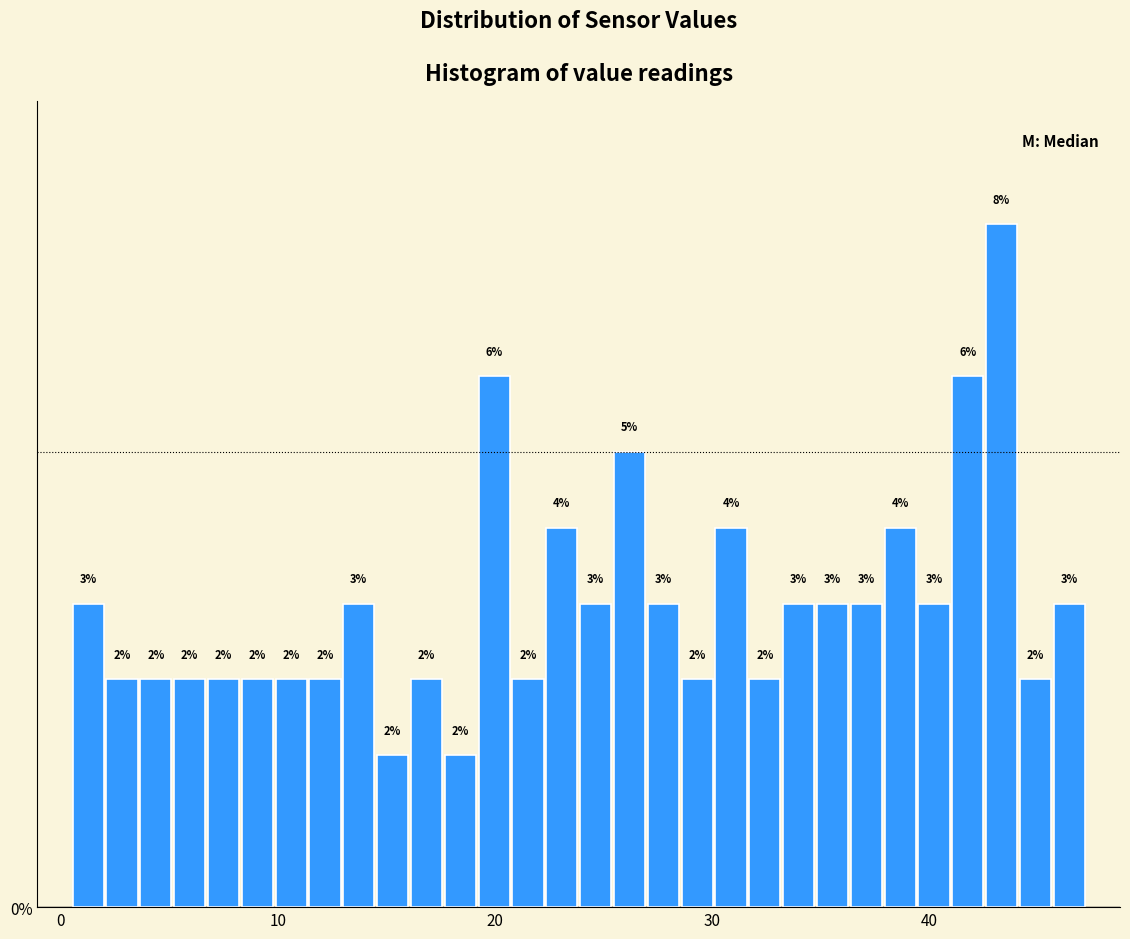

Around what value on the x-axis is the tallest bar? Give the approximate position of its centre, as read against the axis.

43